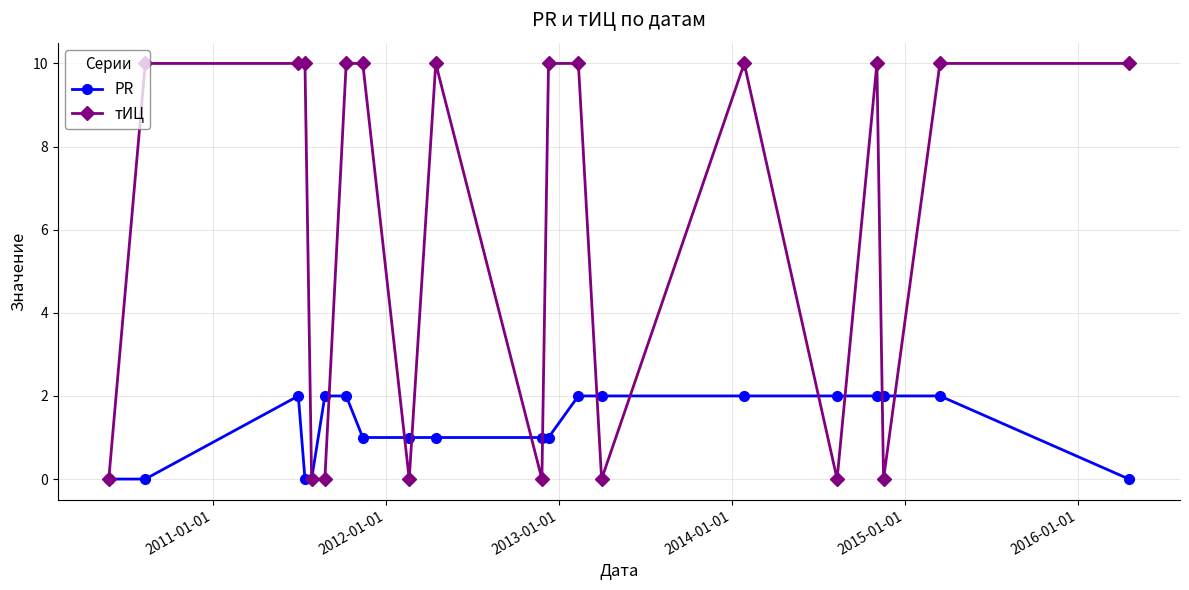

Which series has the widest spread of values?

тИЦ